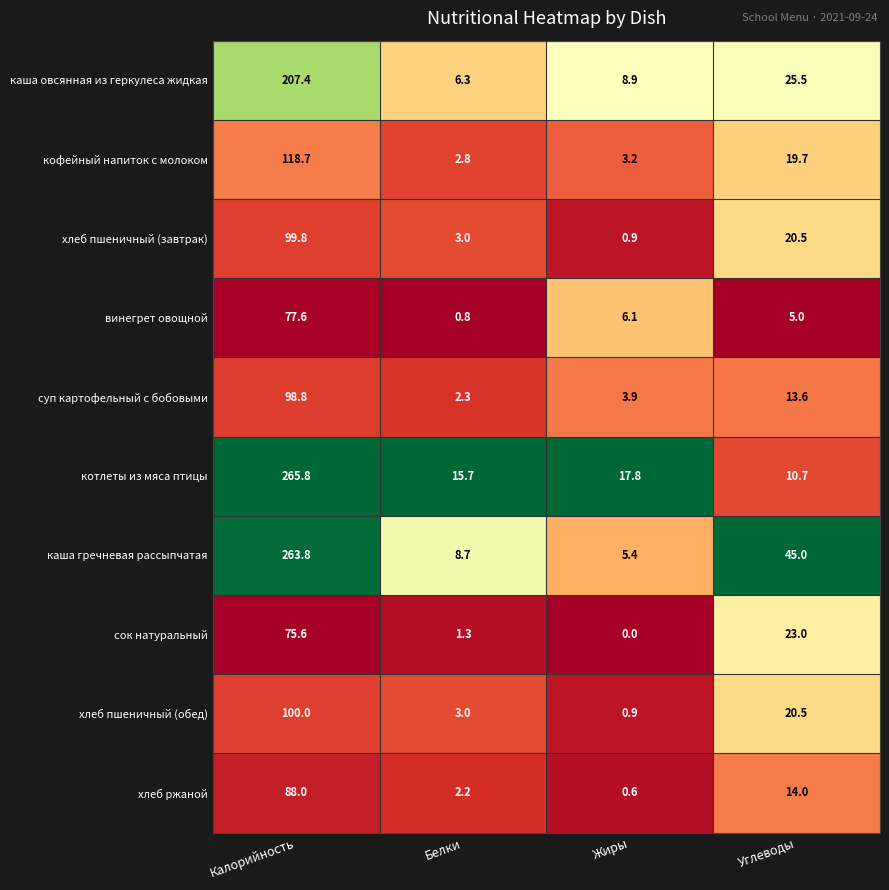

Is it true that кофейный напиток с молоком equals 3.2 at Жиры?

True